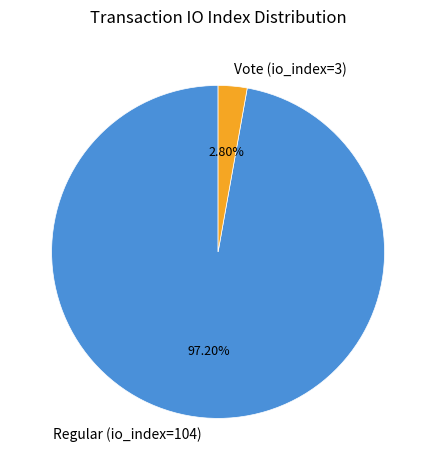

True or false: Regular (io_index=104) accounts for 87% of the total.

False